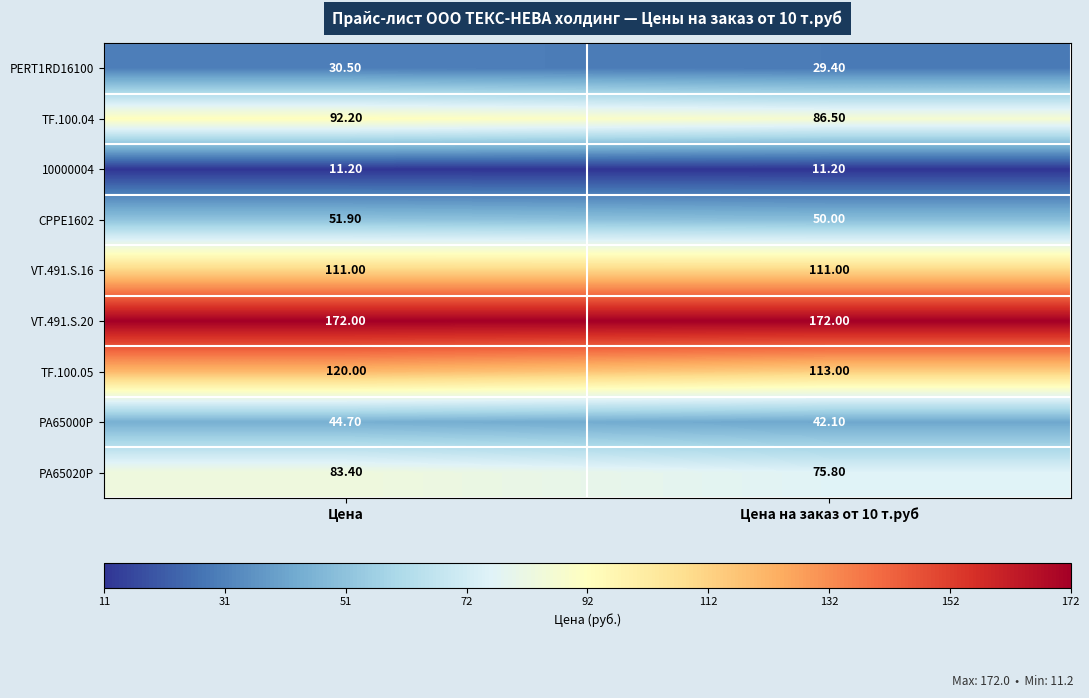

What is the spread (max minus min) of values at Цена на заказ от 10 т.руб?

160.8